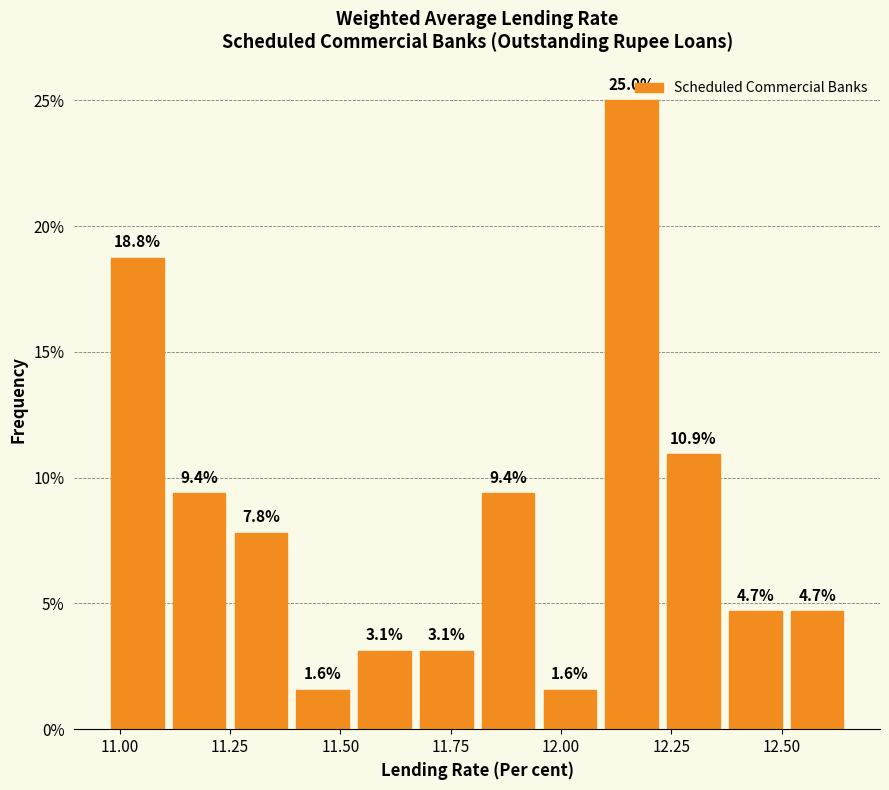

Around what value on the x-axis is the tallest bar? Give the approximate position of its centre, as read against the axis.

12.15